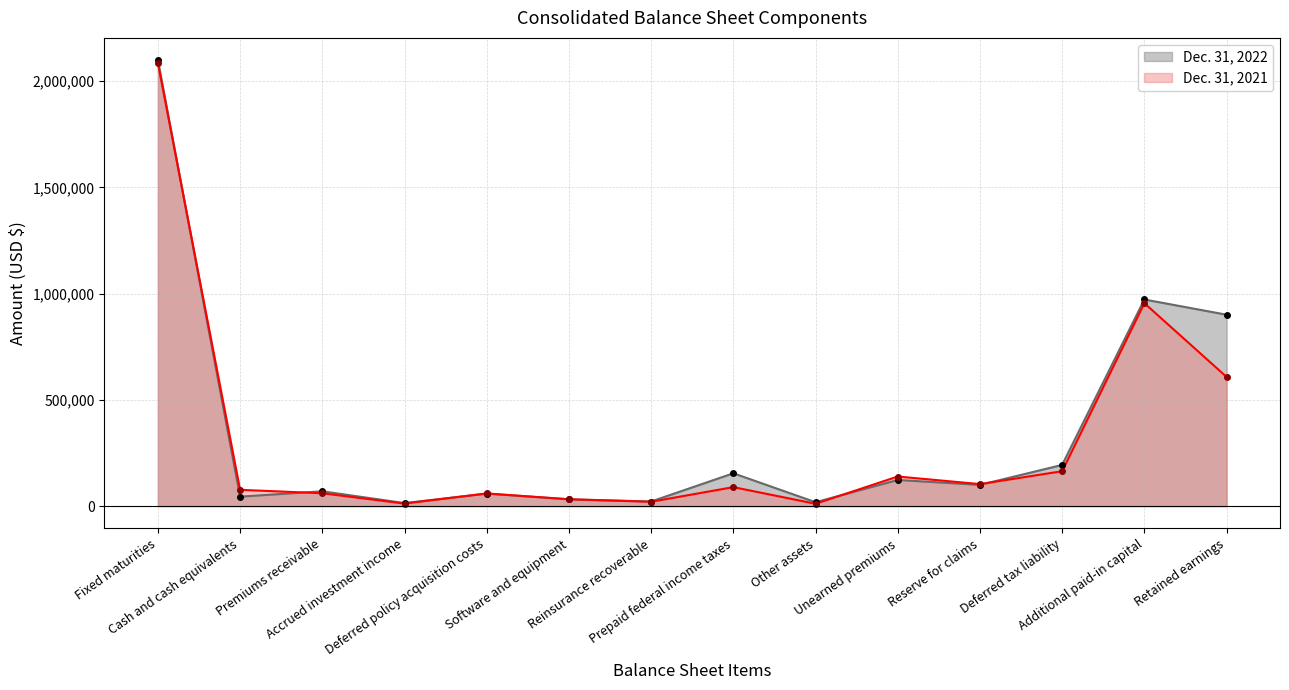

Reading right to left, what are all the values shown in this chart?

Dec. 31, 2022: 901043	972717	193859	99836	123035	18267	154409	21587	31930	58564	14144	69680	44426	2099389
Dec. 31, 2021: 608141	955302	164175	103551	139237	10917	89244	20320	32047	59584	11900	60358	76646	2085931